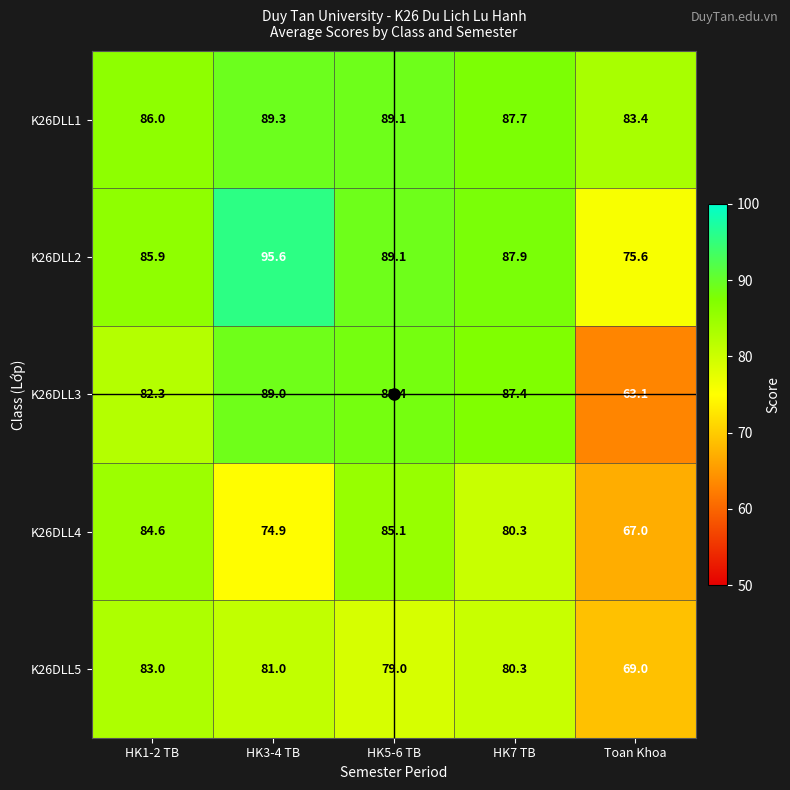

Which series has the largest range (max minus min)?

K26DLL3